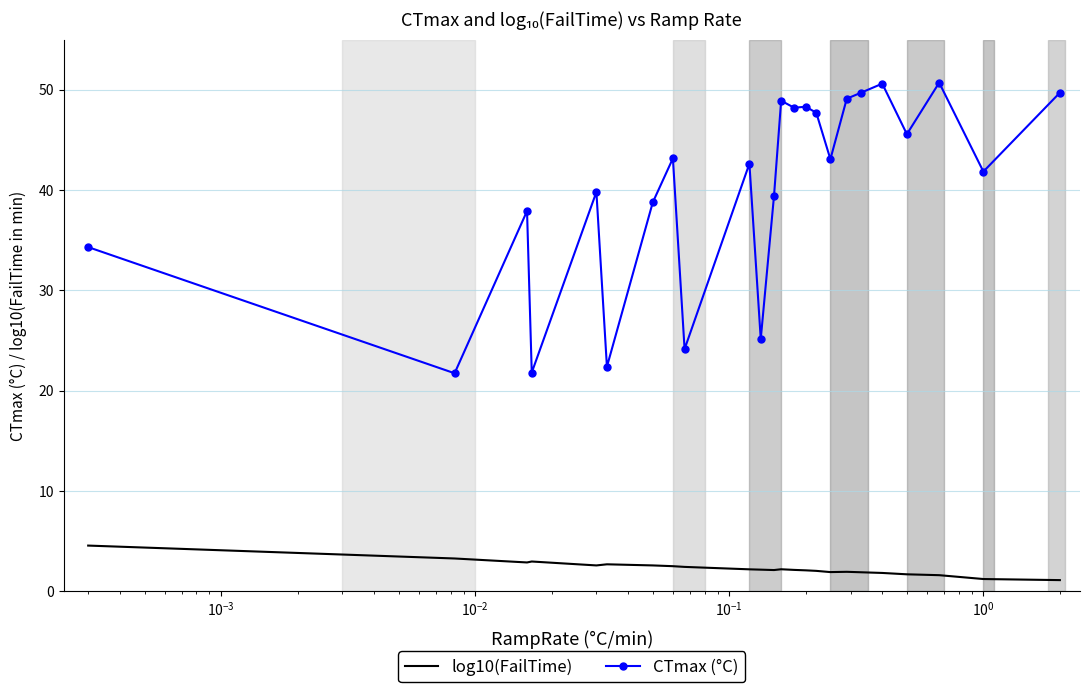

Rank the series by their maximum value, from lowest to highest.

log10(FailTime), CTmax (°C)